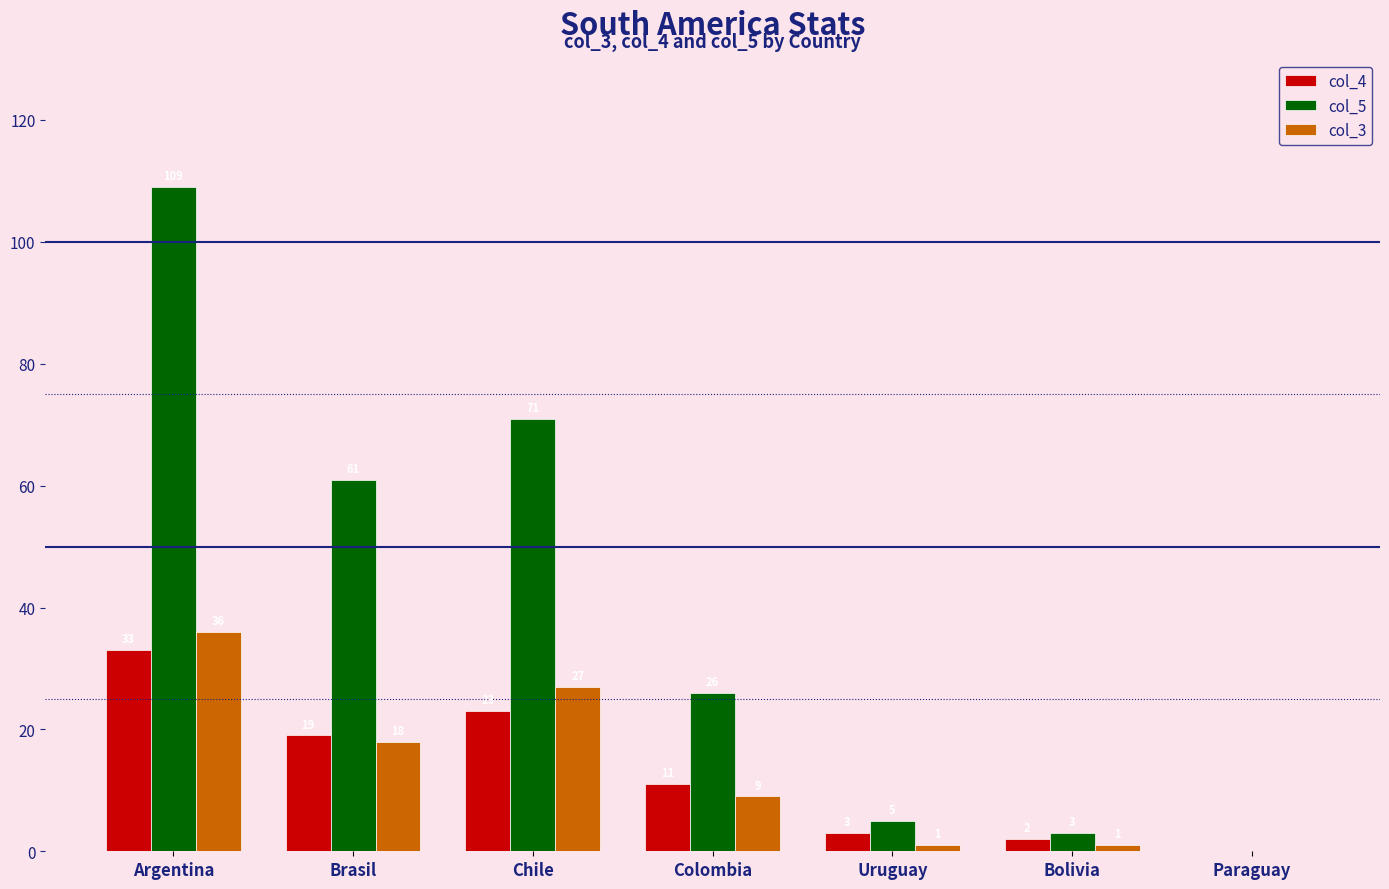

Which series has the largest range (max minus min)?

col_5